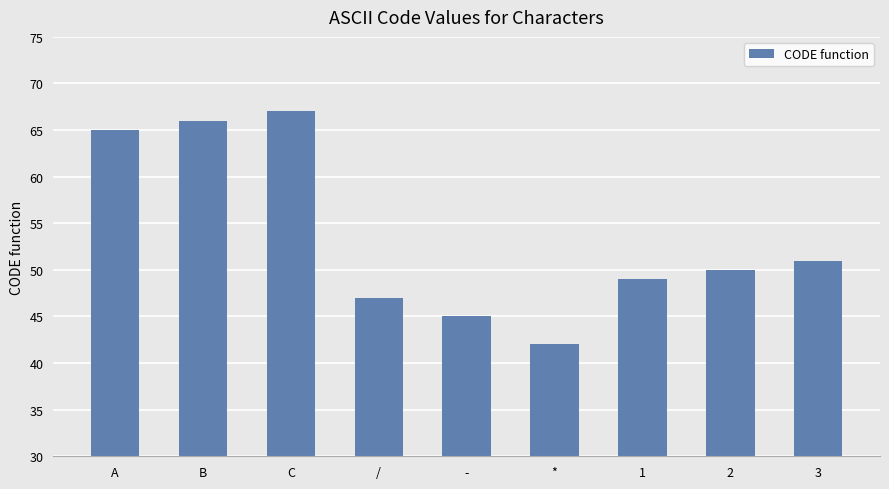

List the labels in order of value, smallest first.

*, -, /, 1, 2, 3, A, B, C